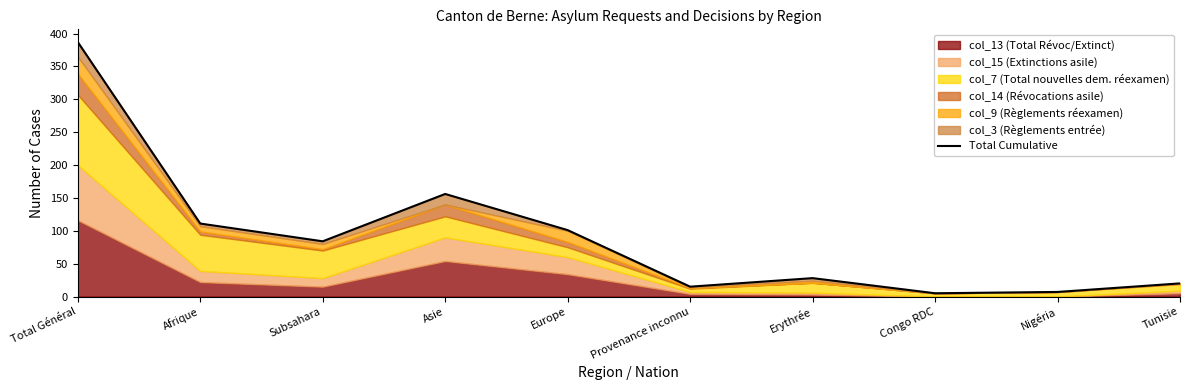

List the labels in order of value, largest first.

Total Général, Asie, Afrique, Europe, Subsahara, Erythrée, Tunisie, Provenance inconnu, Nigéria, Congo RDC